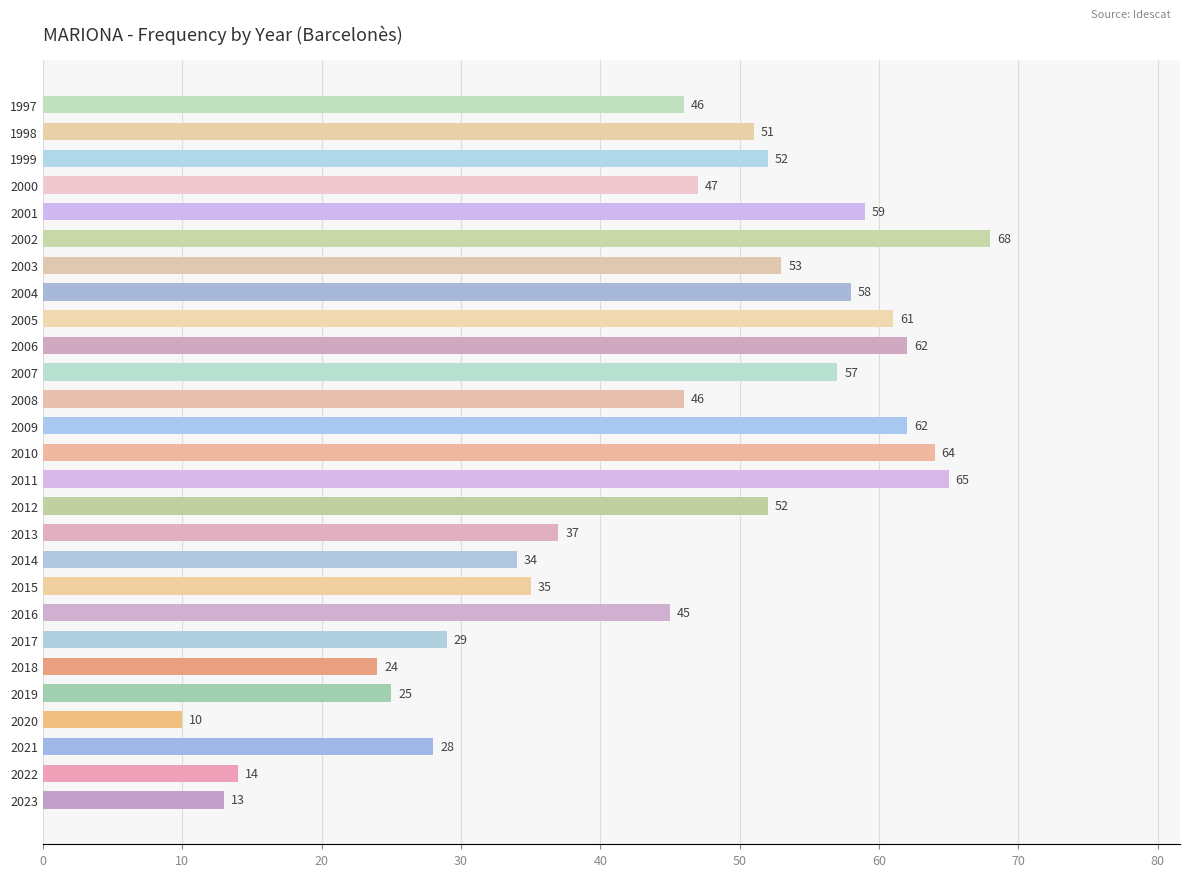

Which has a higher value, 2015 or 2008?

2008